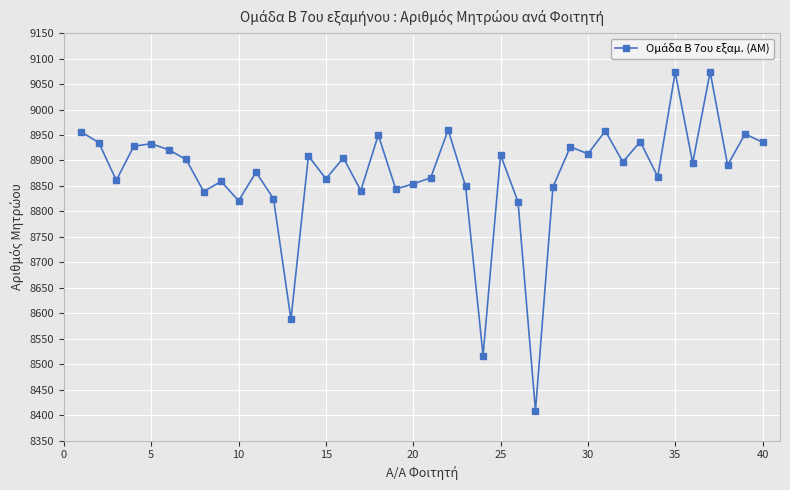

True or false: there are more than 2 points higher than both neighbors.

True